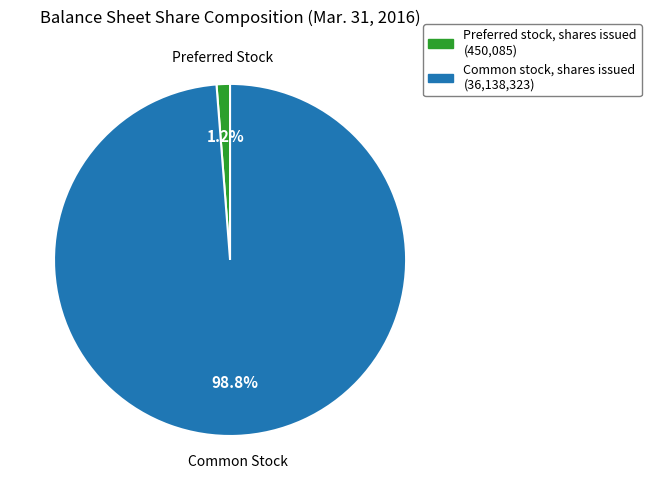

Between Common stock, shares issued and Preferred stock, shares issued, which is larger?

Common stock, shares issued